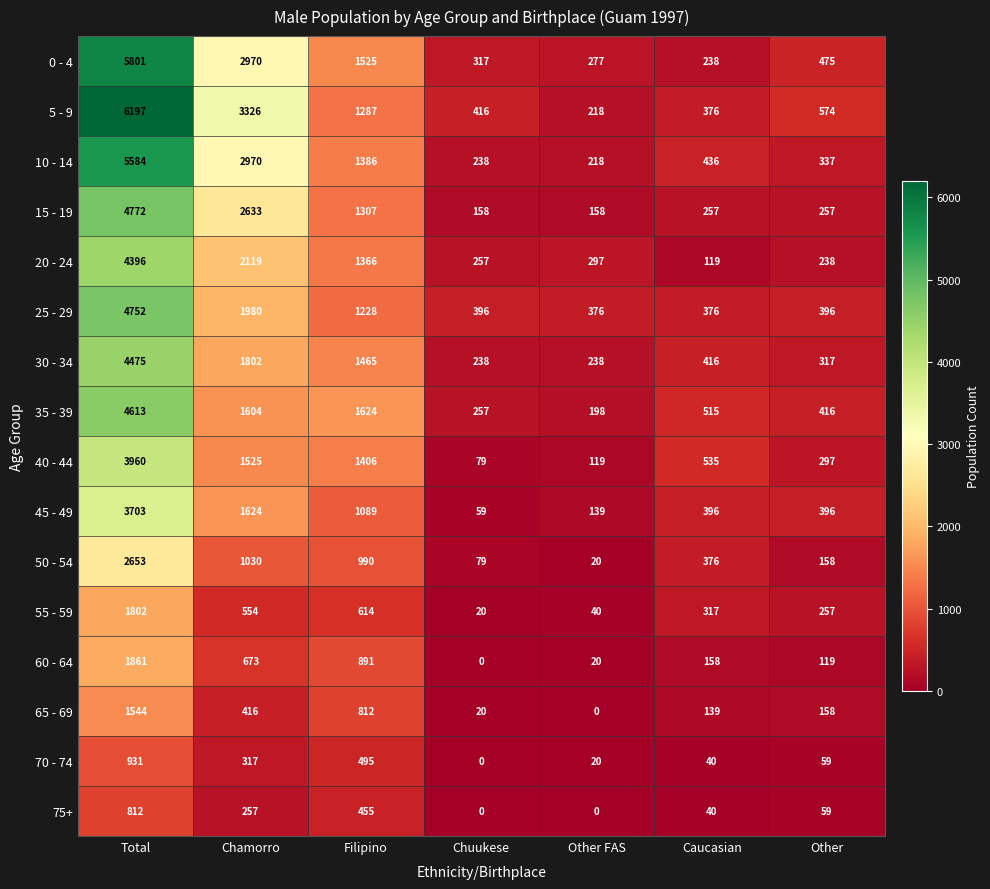

What is the difference between the highest and lowest values at Other?

515